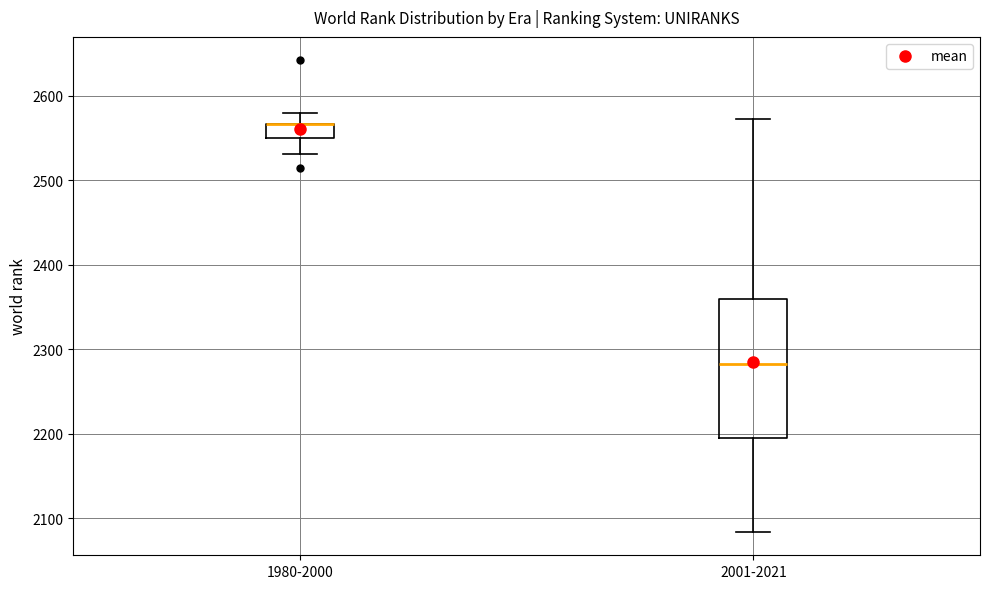

Reading left to right, transcribe this box plot: for each box, give where its median line is, the range the box spans, and where its two whiskers end, as read against the y-axis. The values are not printed on the chart, so give them approximately, as read against the axis.

1980-2000: median 2570 (drawn on the box's upper edge), box 2550 to 2570, whiskers 2530 to 2580
2001-2021: median 2280, box 2200 to 2360, whiskers 2080 to 2570